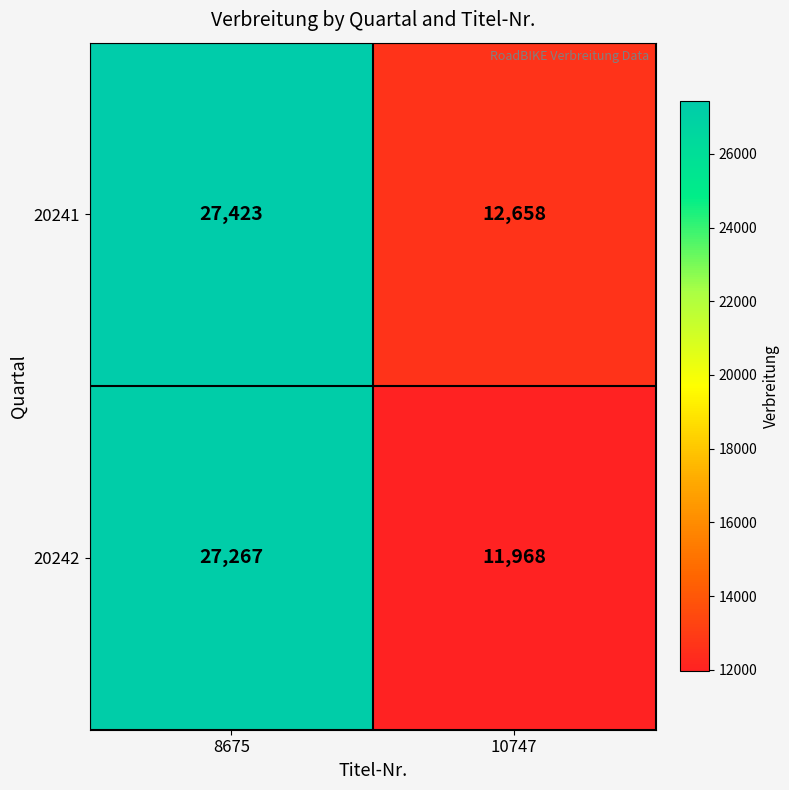

What is the total value across all series at 8675?

54690